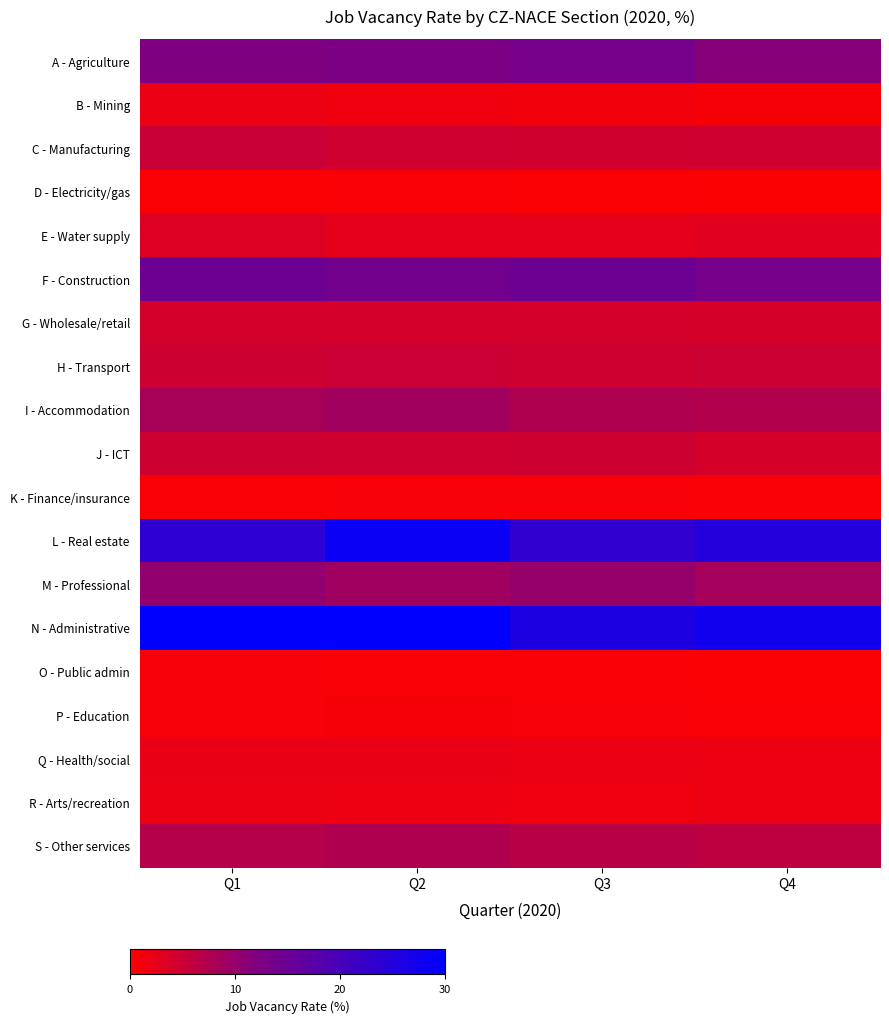

List the series in order of their peak value, lowest first.

D - Electricity/gas, K - Finance/insurance, O - Public admin, P - Education, B - Mining, R - Arts/recreation, Q - Health/social, E - Water supply, G - Wholesale/retail, J - ICT, H - Transport, C - Manufacturing, S - Other services, I - Accommodation, M - Professional, A - Agriculture, F - Construction, L - Real estate, N - Administrative